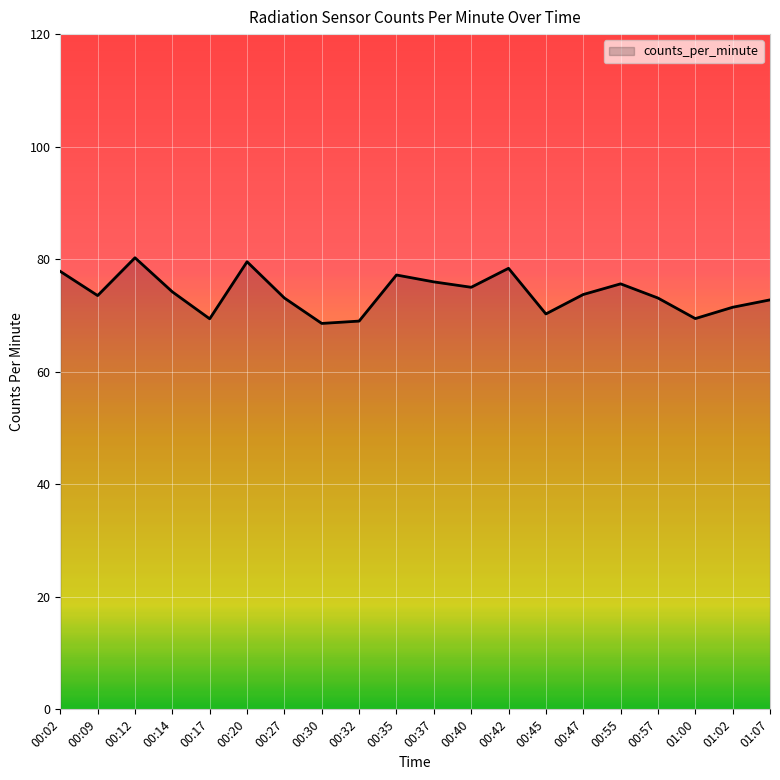

What is the difference between the values at 00:12 and 00:47?

6.5